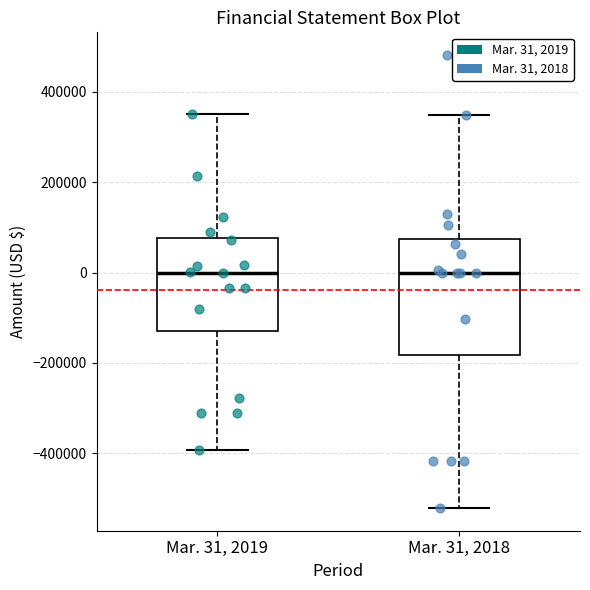

Where is the upper edge of the box for Mar. 31, 2019 on the y-axis? The values are not printed on the chart, so give them approximately, as read against the axis.

80000